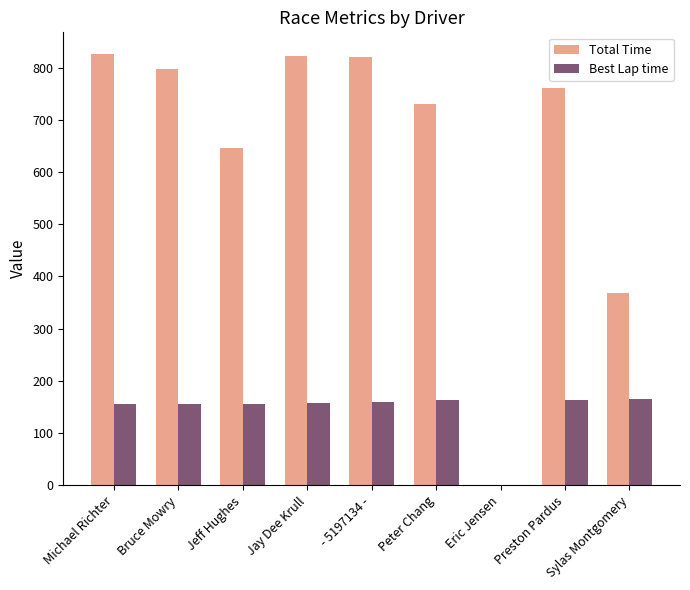

What is the total value across all series at Jeff Hughes?

802.8